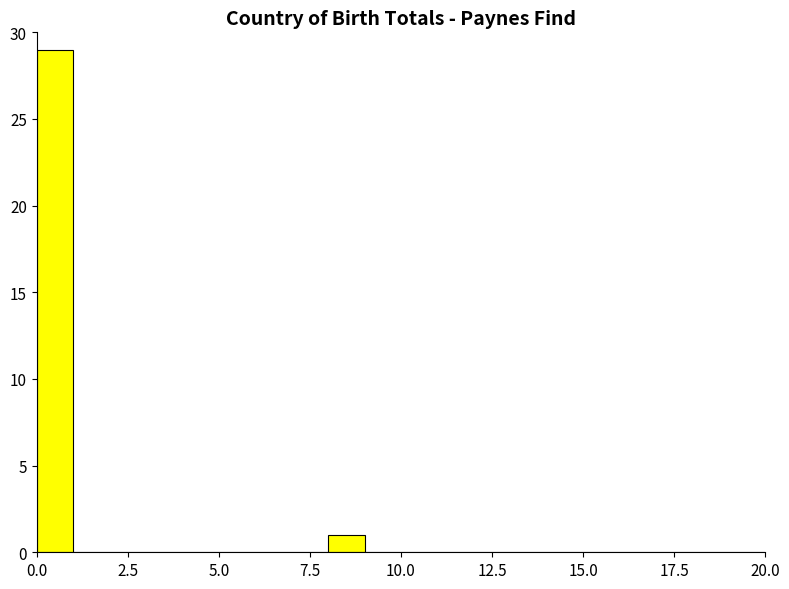

Read against the x-axis, roughly where is the centre of the tallest bar?

0.5